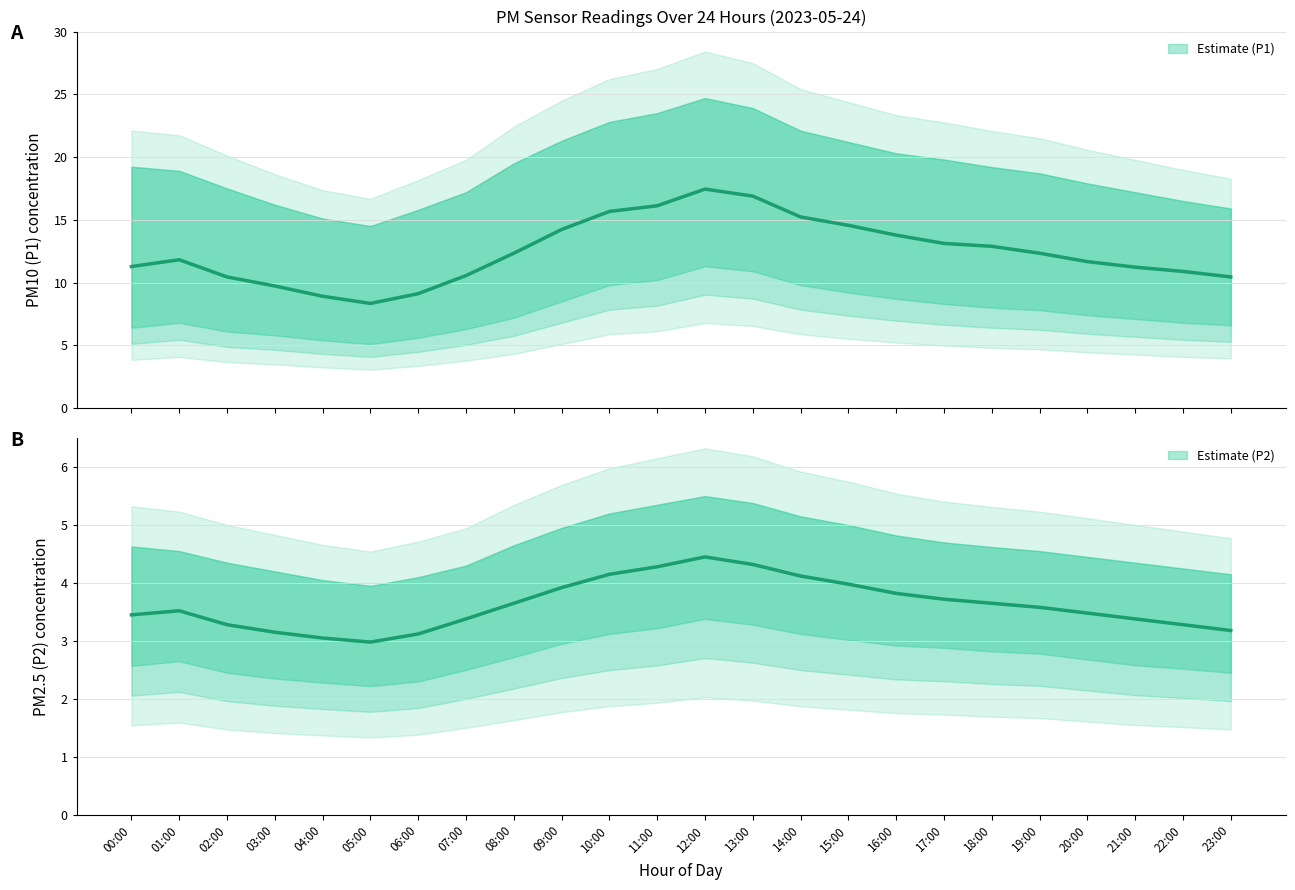

Does the chart display data point markers on the line(s)?

No